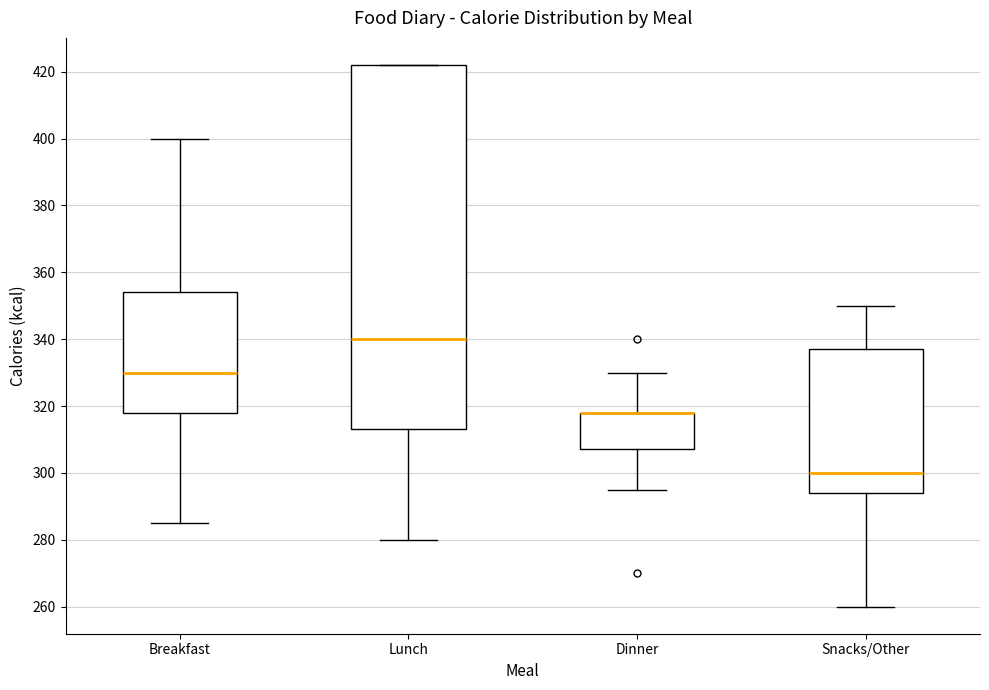

Where does the upper whisker of the box for Breakfast end on the y-axis? The values are not printed on the chart, so give them approximately, as read against the axis.

400